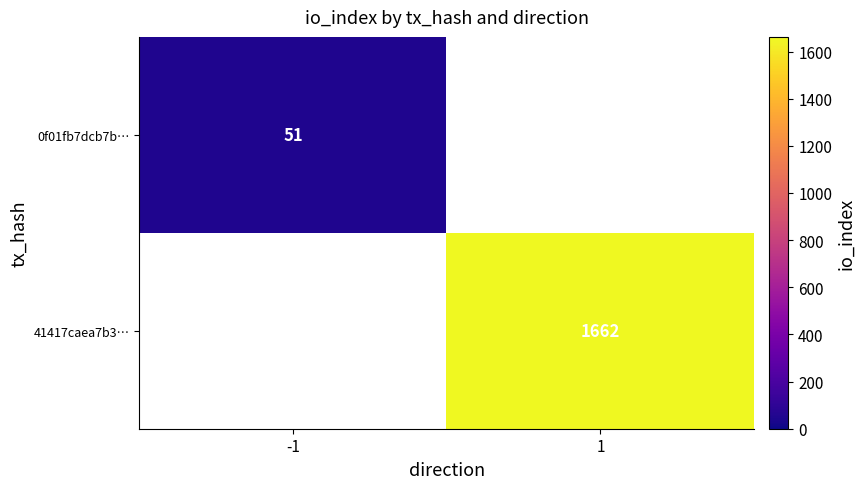

At how many categories does at least one series exceed 900?

1